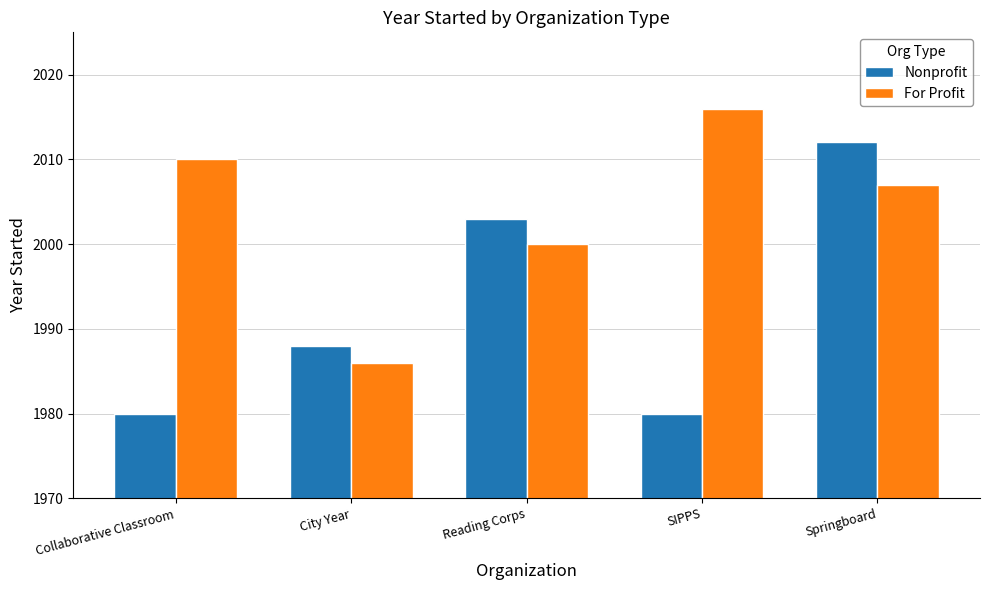

What is the difference between the highest and lowest values at Springboard?

5